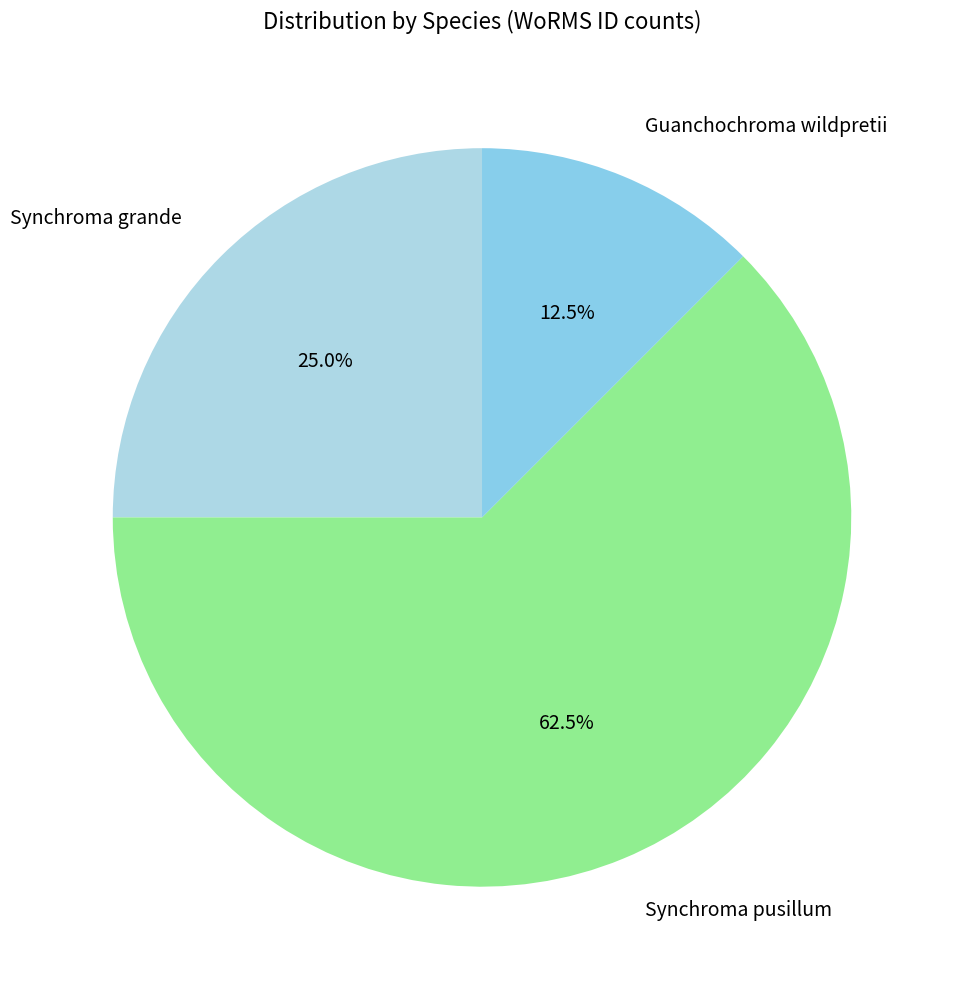

Do Synchroma grande and Guanchochroma wildpretii together represent more than half of the pie?

No